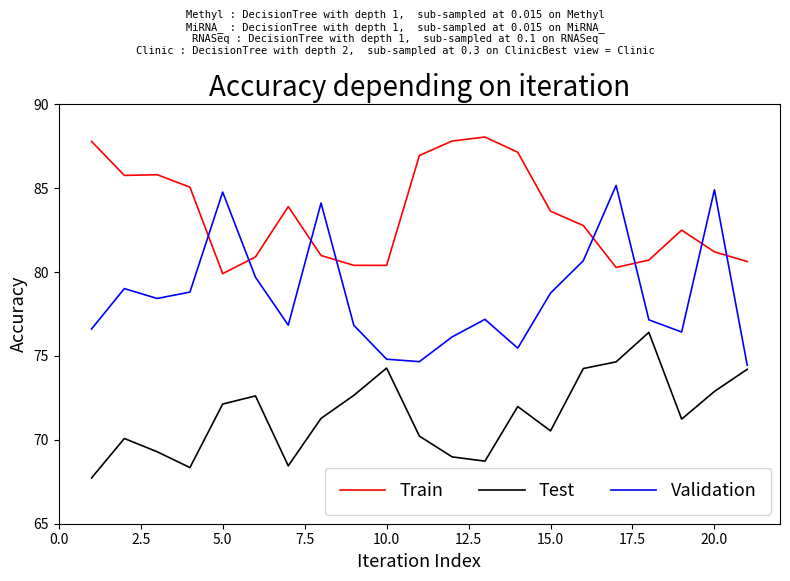

What is the lowest value of the Test series?

67.7